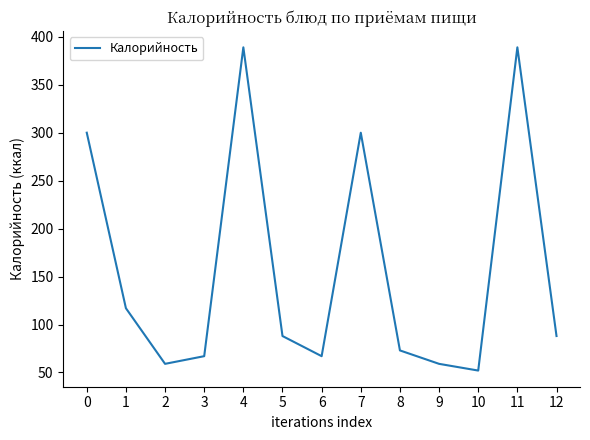

What is the ratio of the value at 2 to the value at 8?

0.8